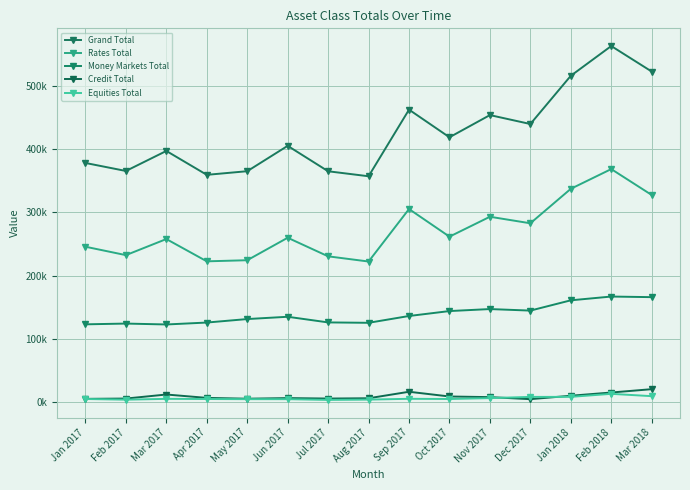

What is the total value across all series at Jan 2017?

756832